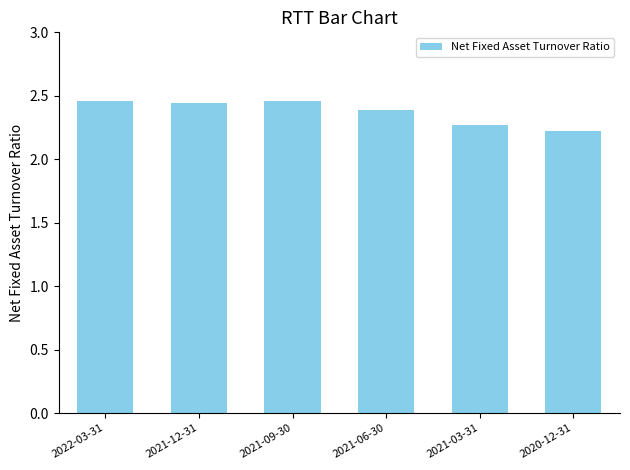

What is the sum of the values at 2022-03-31 and 2021-03-31?

4.7